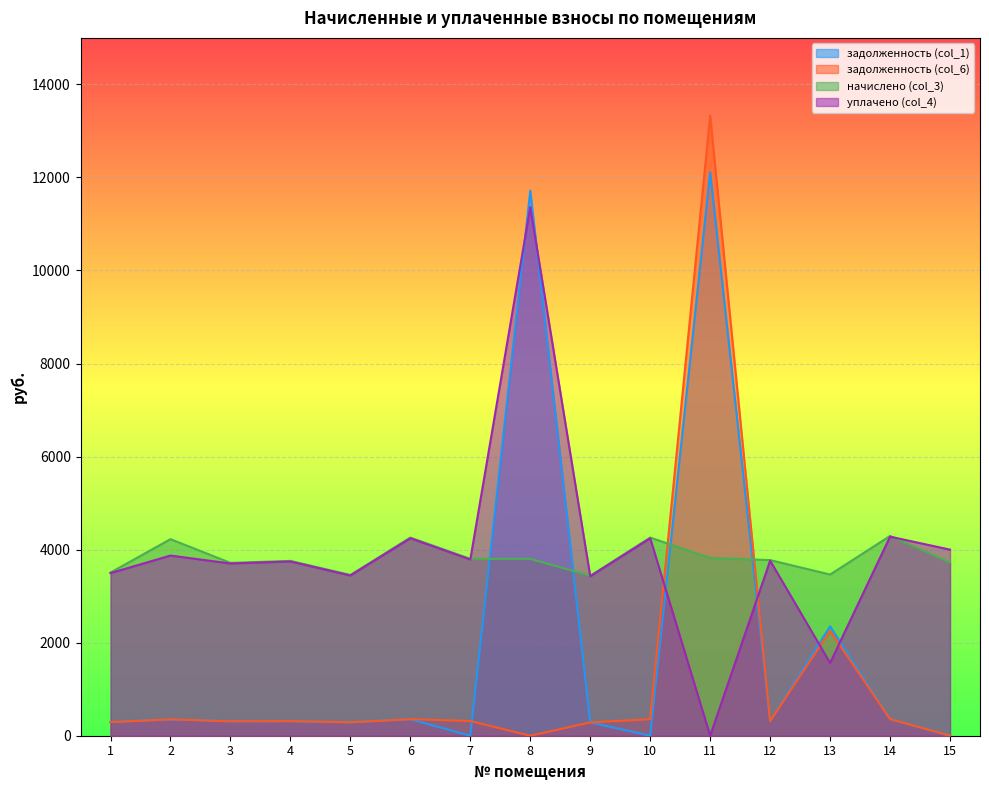

What is the difference between the second highest and minimum values in the задолженность (col_1) series?

11715.1